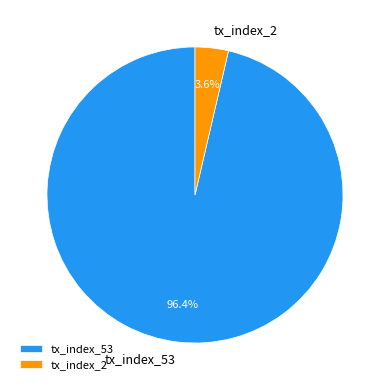

Which has a higher value, tx_index_2 or tx_index_53?

tx_index_53